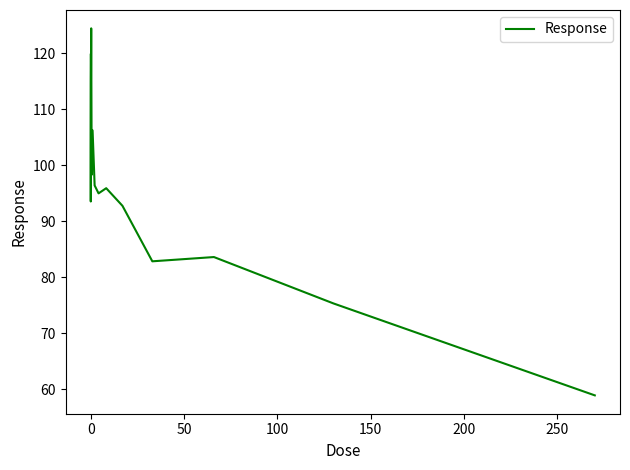

What is the minimum value shown in the chart?

58.9